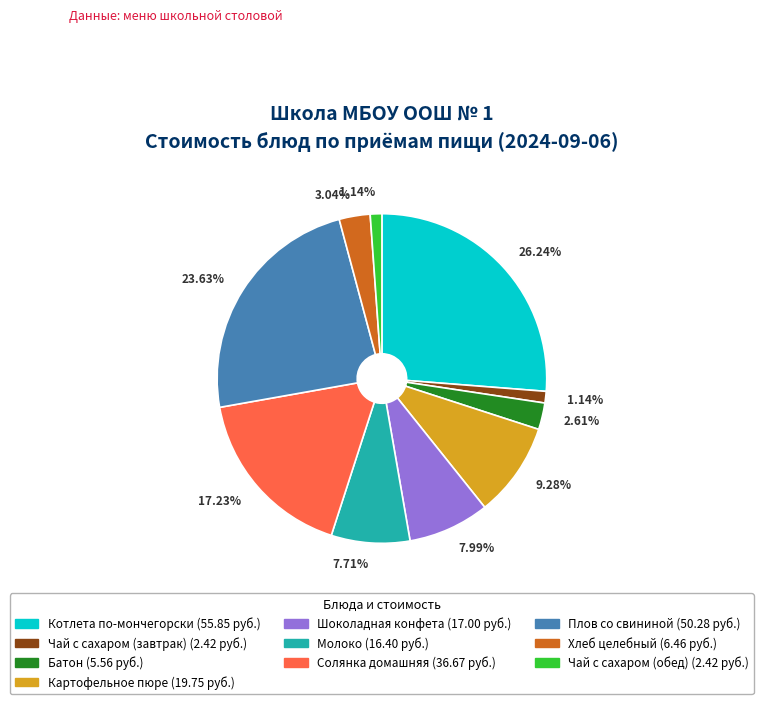

True or false: Батон accounts for 15% of the total.

False